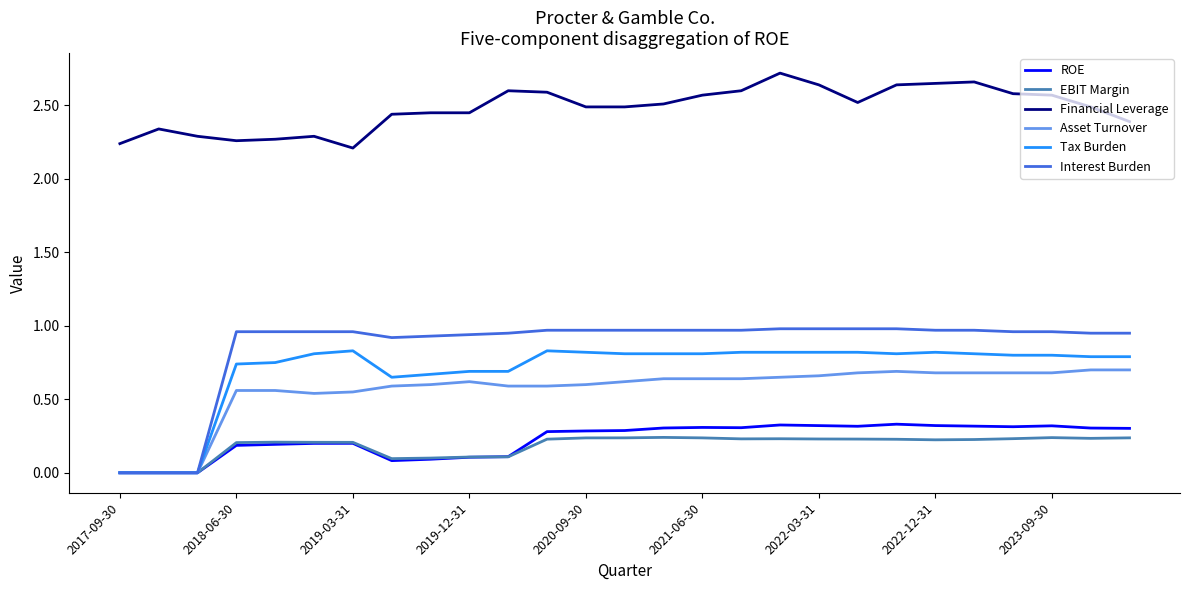

Which series has the widest spread of values?

Interest Burden